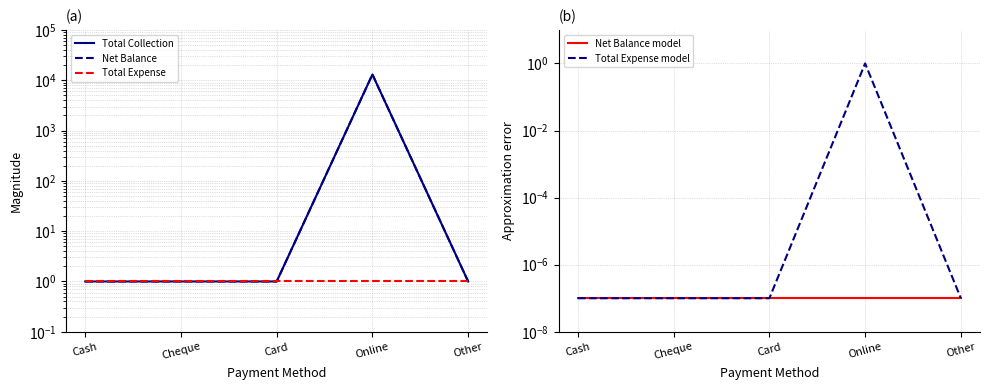

At Card, list the series in order from smallest to largest.

Net Balance model, Total Expense model, Total Collection, Net Balance, Total Expense